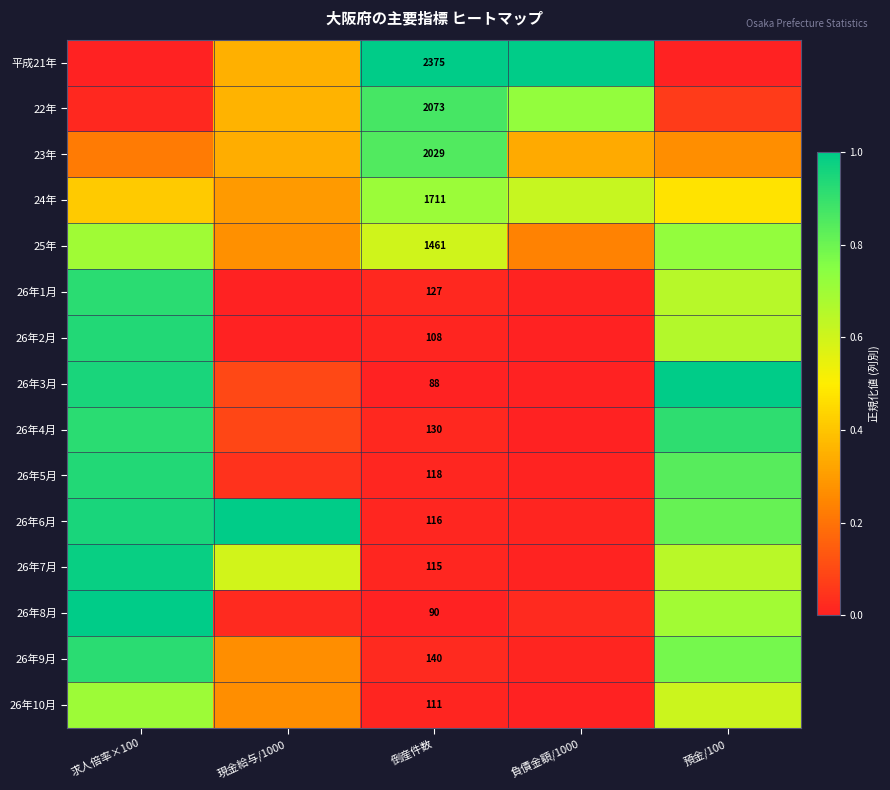

Count the number of categories in the chart.

5